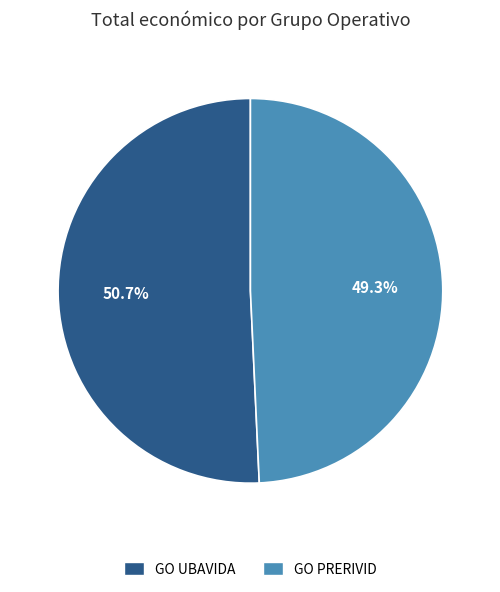

Which slice is the largest?

GO UBAVIDA